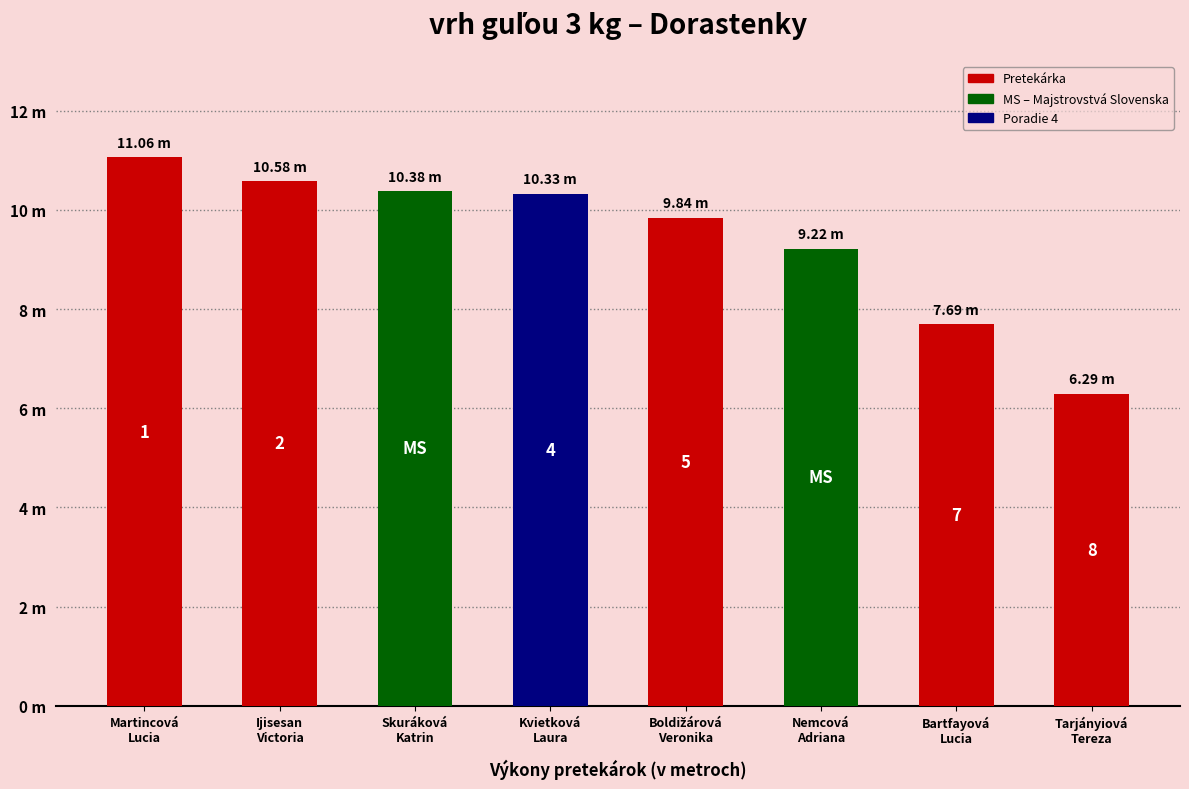

Does the chart contain stacked bars?

No